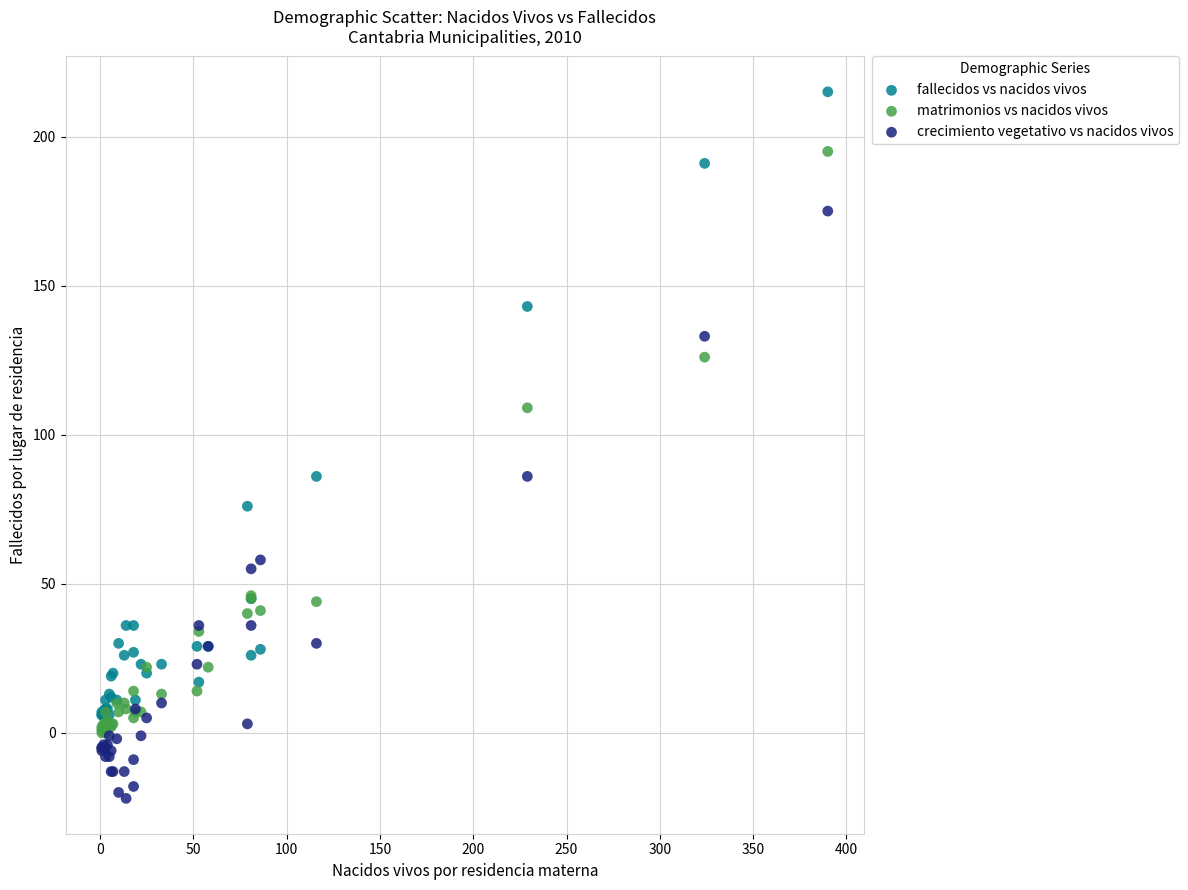

Which series reaches the maximum Y coordinate?

fallecidos vs nacidos vivos